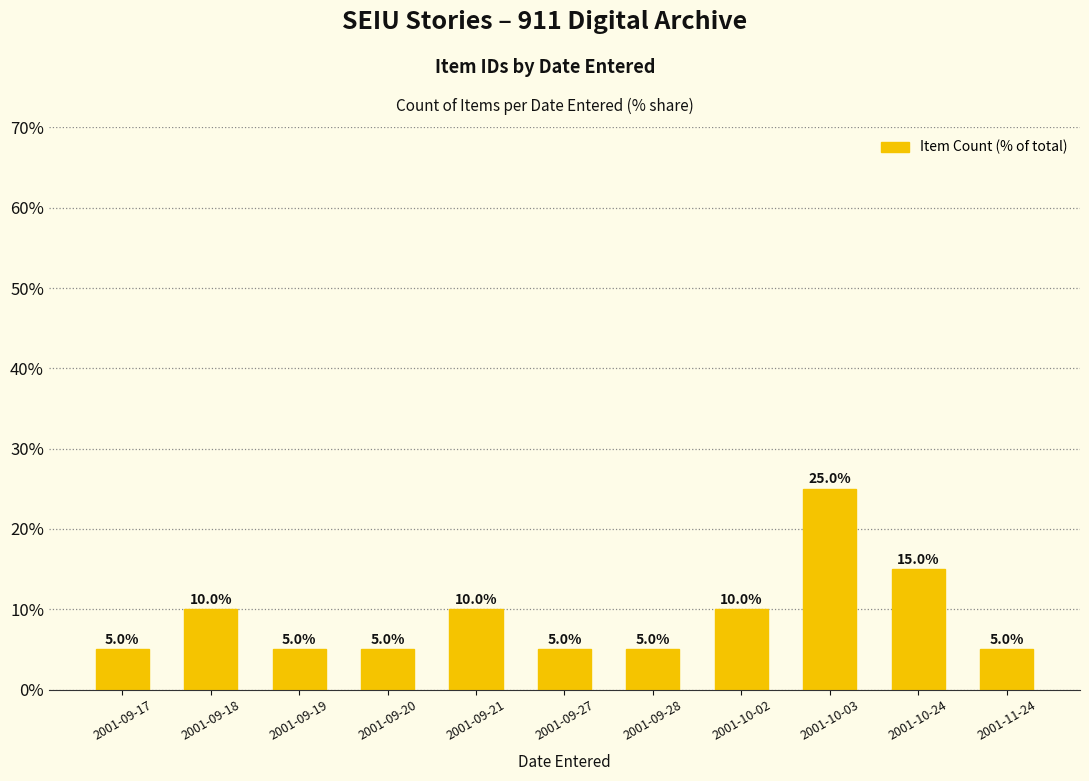

What is the difference between the maximum and minimum values?

20